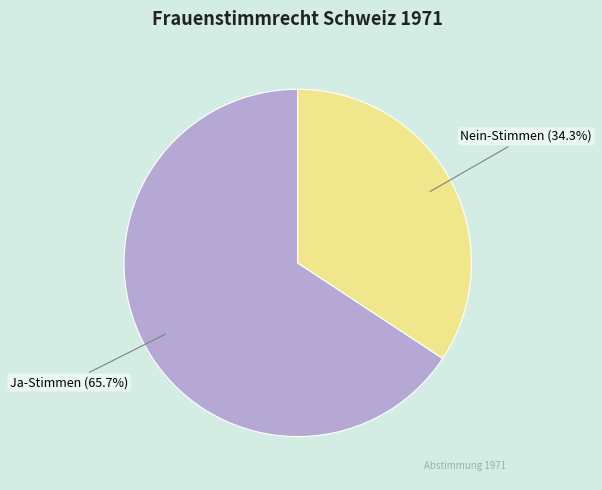

Which has a higher value, Nein-Stimmen or Ja-Stimmen?

Ja-Stimmen